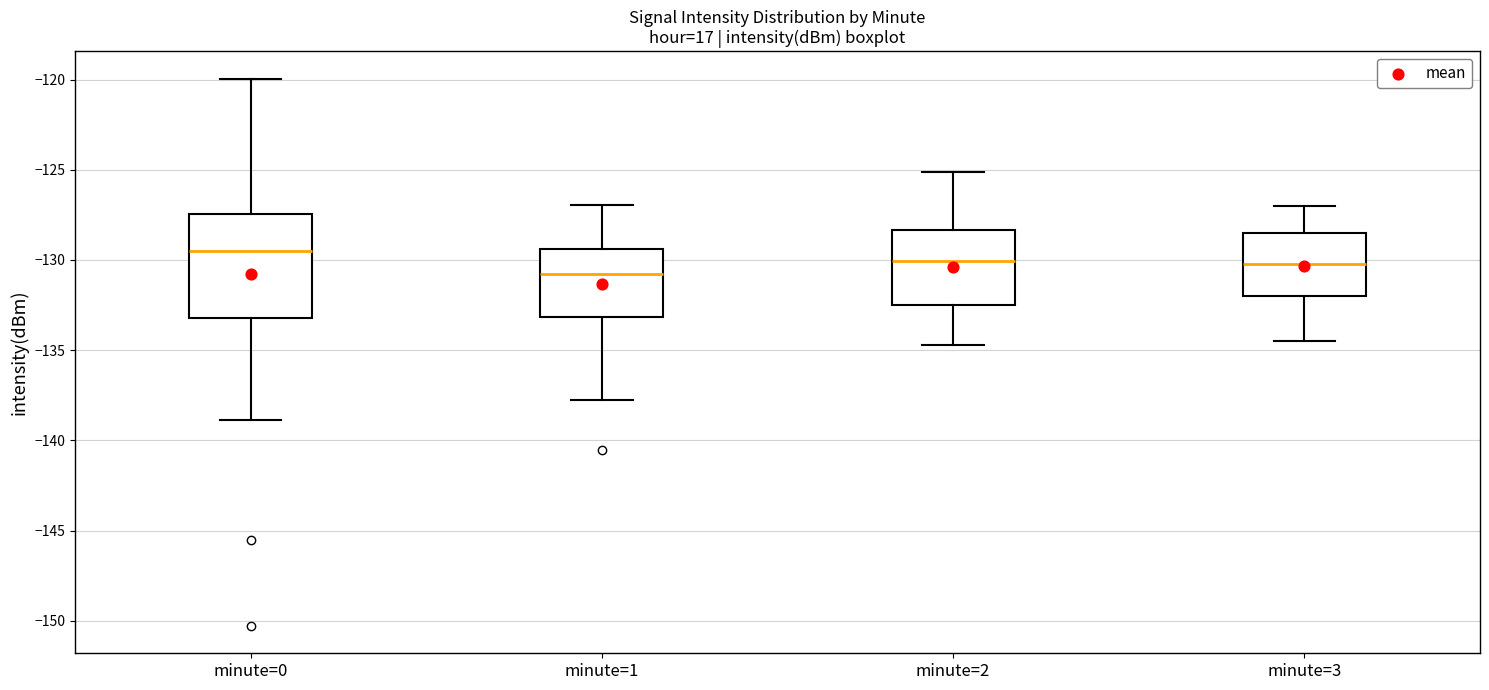

Reading left to right, read every box against the y-axis: the position of its median line, the range the box covers, and the ends of its whiskers. The values are not printed on the chart, so give them approximately, as read against the axis.

minute=0: median -129.5, box -133.0 to -127.5, whiskers -139.0 to -120.0
minute=1: median -131.0, box -133.0 to -129.5, whiskers -138.0 to -127.0
minute=2: median -130.0, box -132.5 to -128.5, whiskers -134.5 to -125.0
minute=3: median -130.0, box -132.0 to -128.5, whiskers -134.5 to -127.0